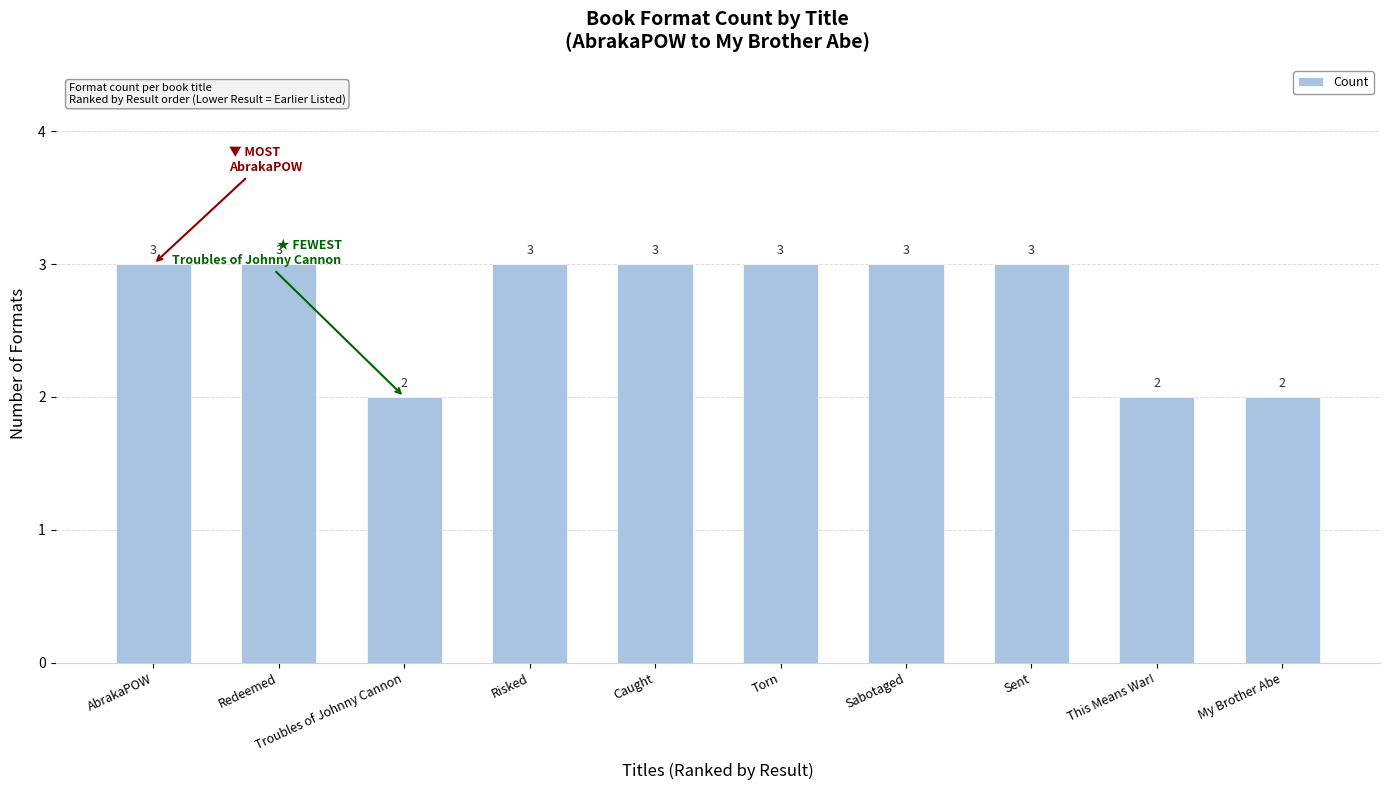

True or false: the data shows 1 at Troubles of Johnny Cannon.

False